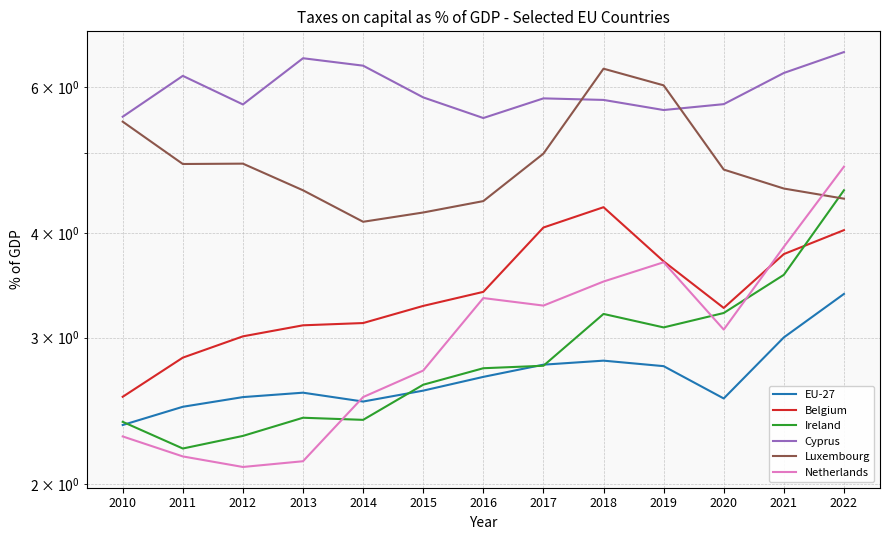

How many lines are shown in the chart?

6